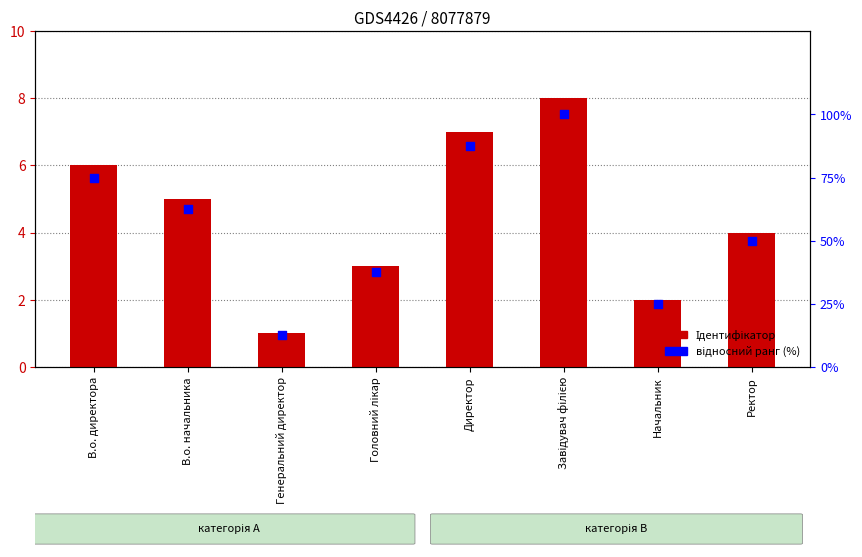

Is the value of відносний ранг (%) at Головний лікар greater than the value of Ідентифікатор at В.о. начальника?

Yes